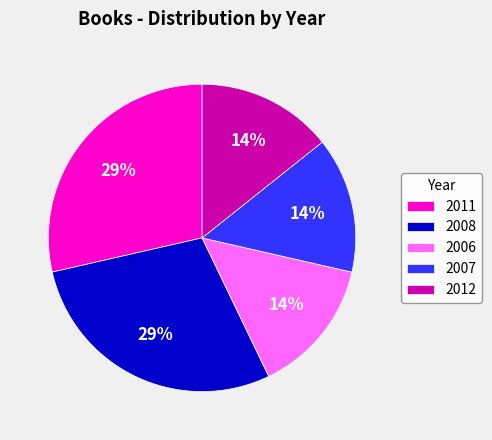

What is the ratio of the value at 2008 to the value at 2011?

1.0